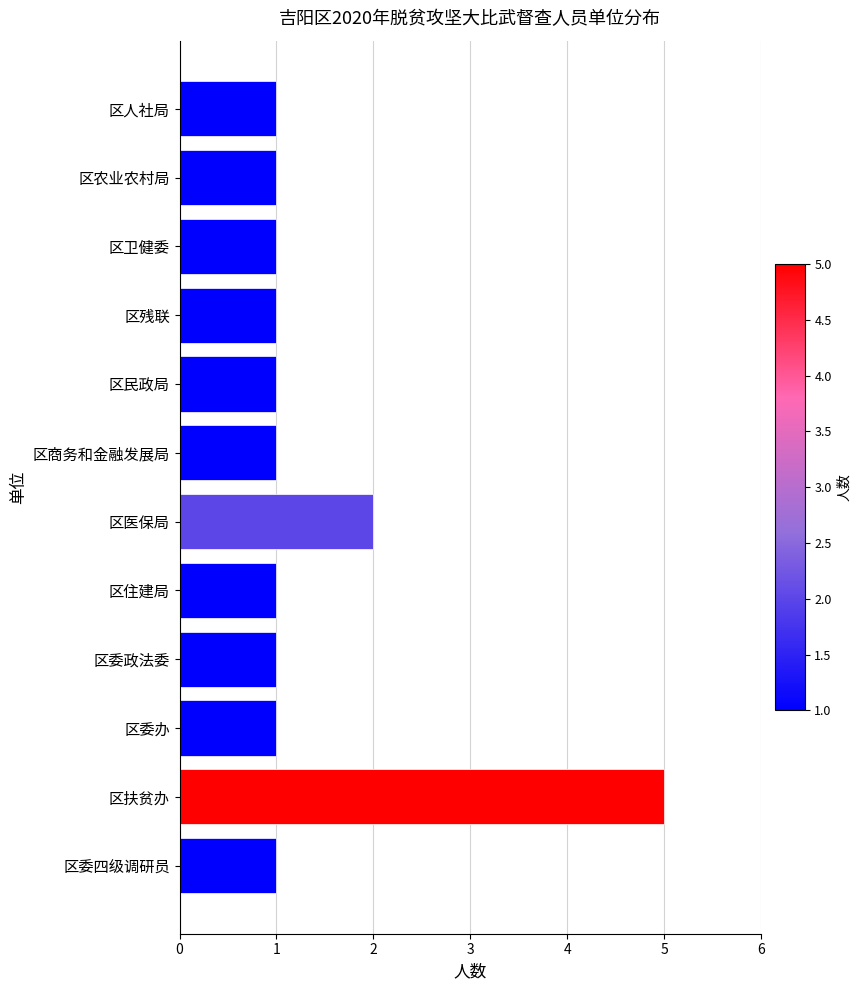

Is it true that the value at 区住建局 is 1?

True